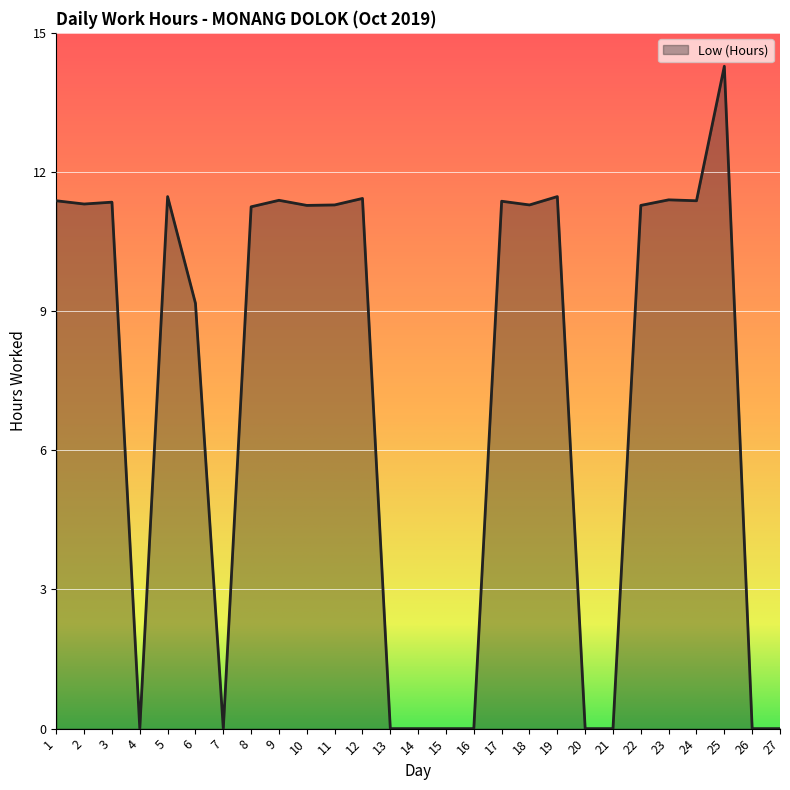

What is the average value?

7.2